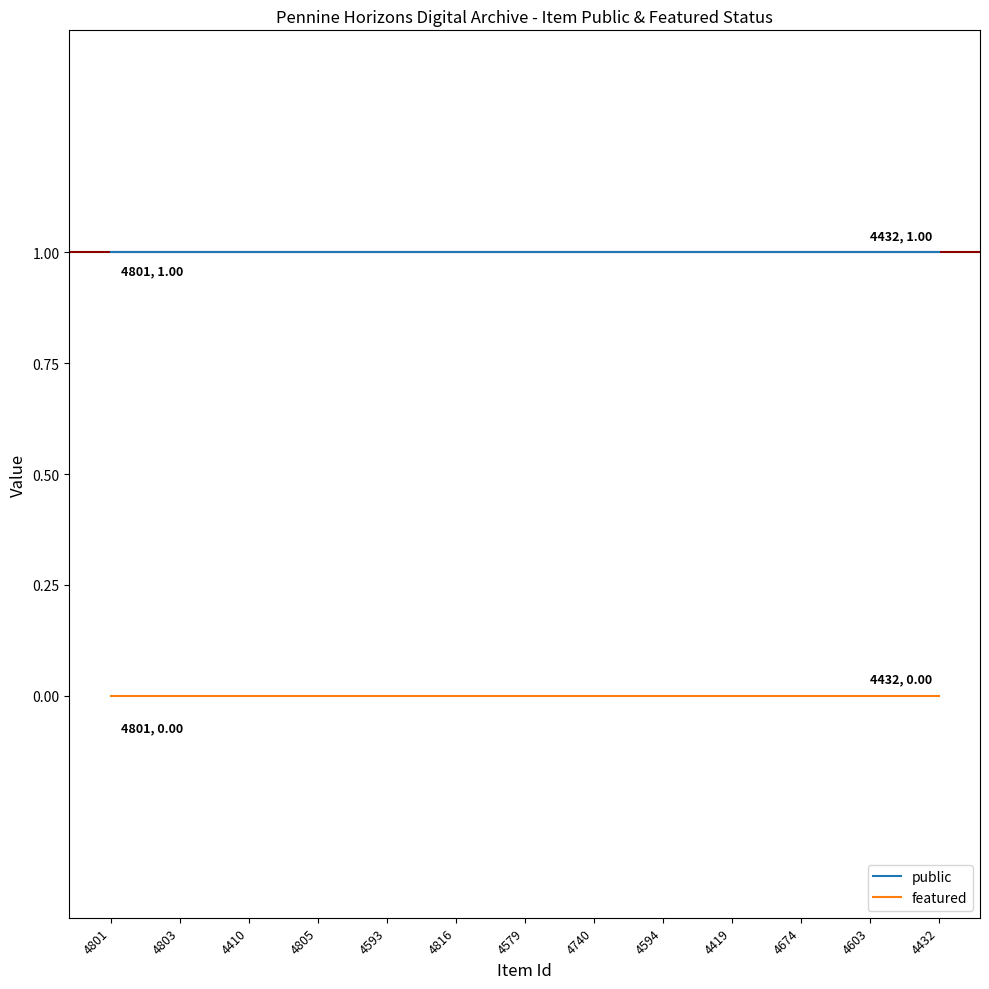

True or false: featured and public intersect in this chart.

False